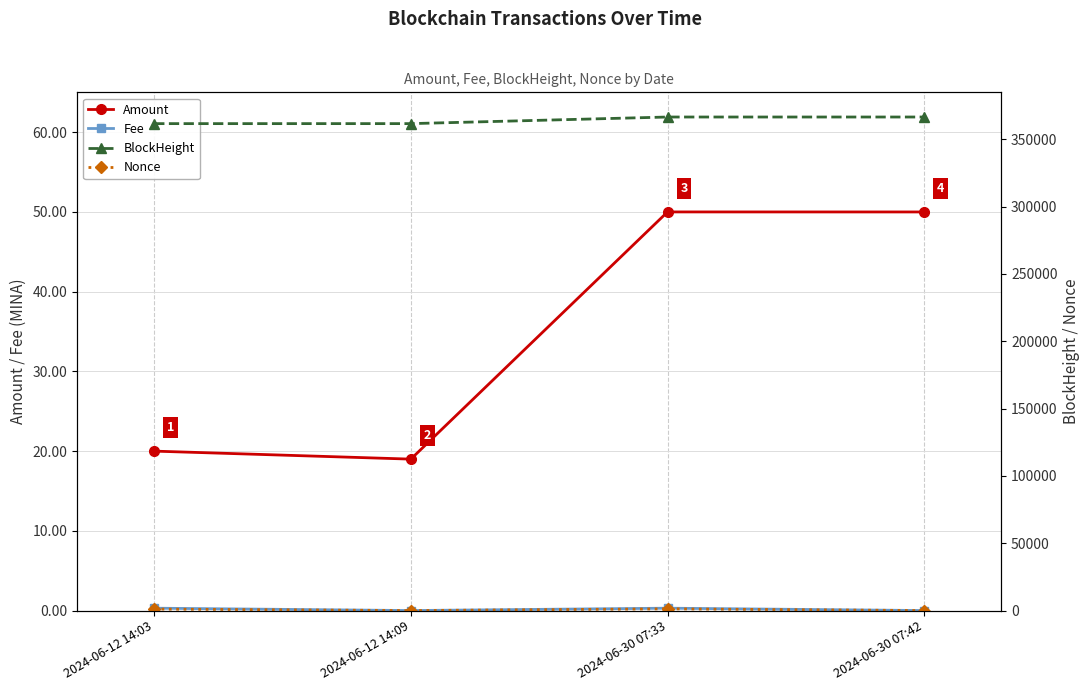

How many distinct data groups are displayed?

4